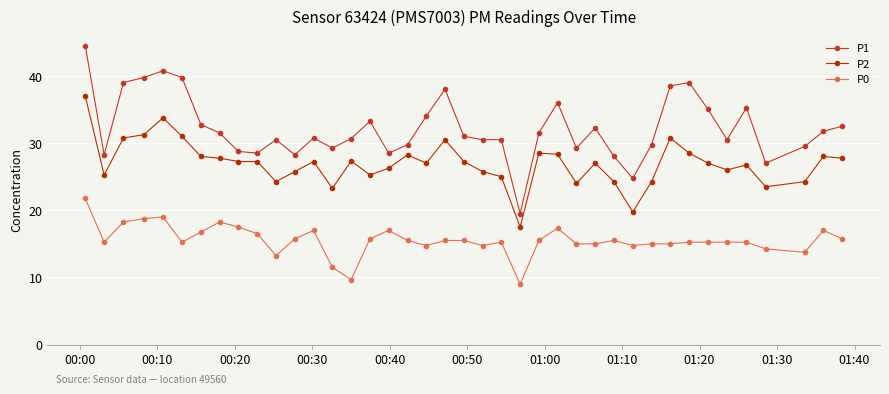

Which series has the largest total across all categories?

P1